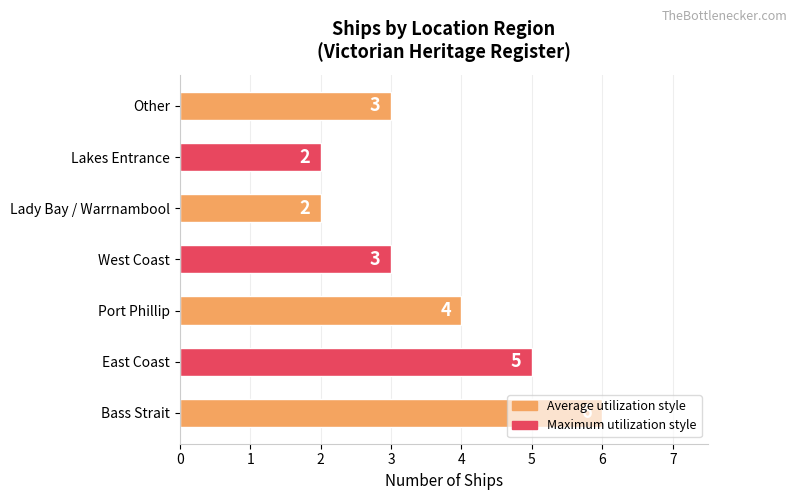

Between East Coast and Bass Strait, which is larger?

Bass Strait